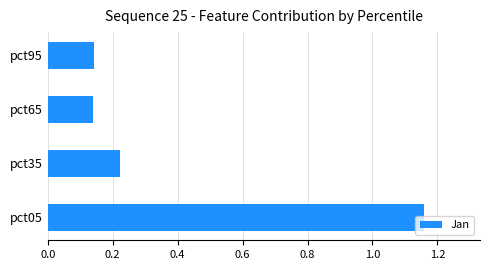

Which label corresponds to the largest value in the chart?

pct05